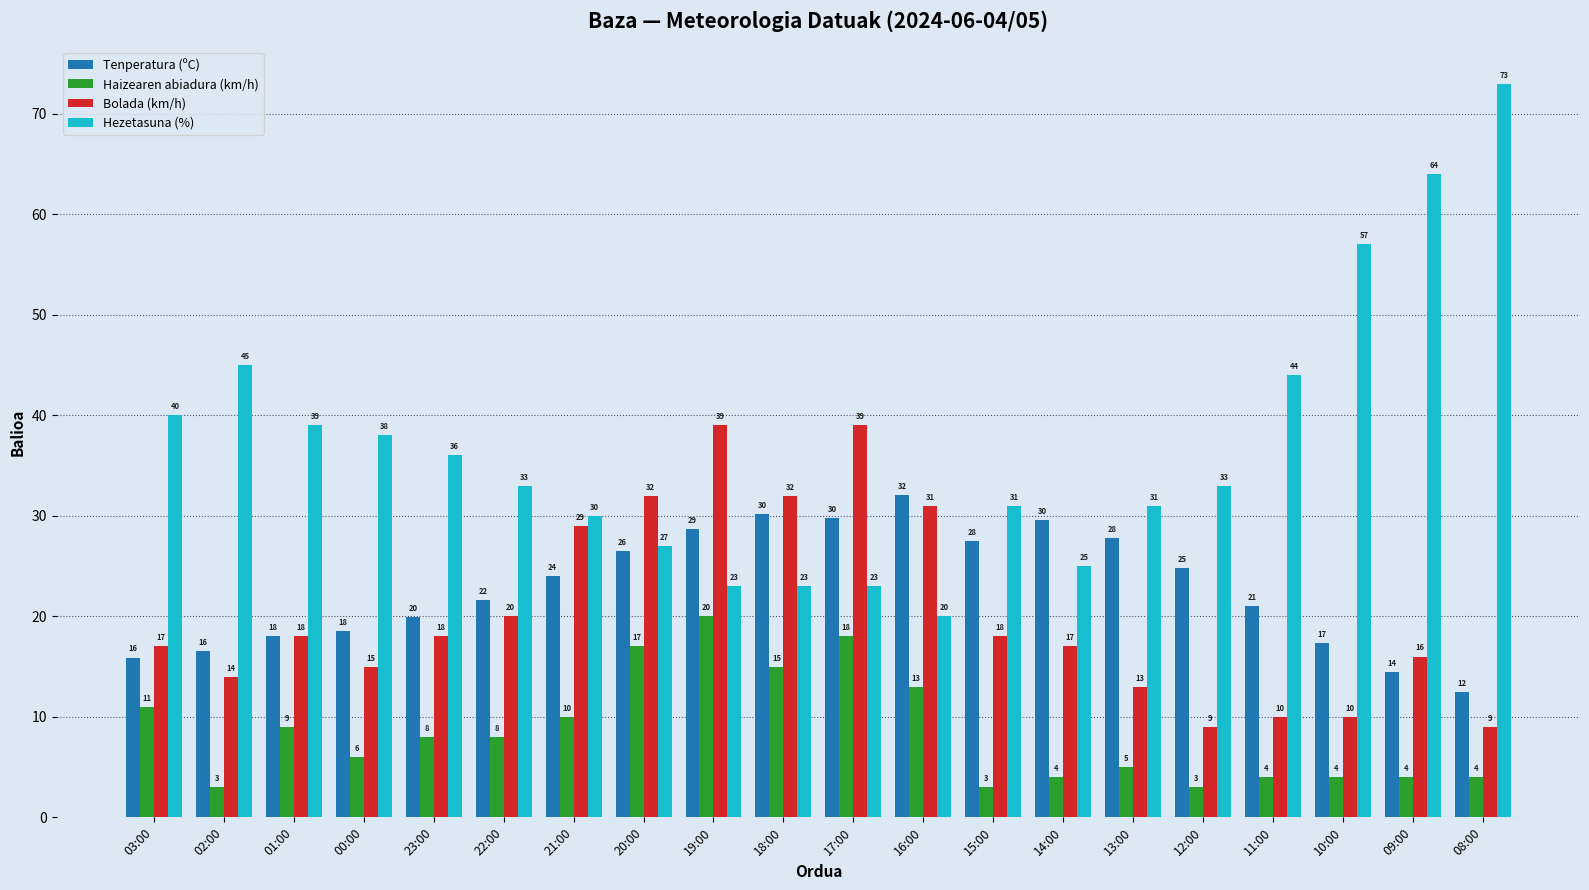

At which label does Haizearen abiadura (km/h) first exceed 8?

03:00